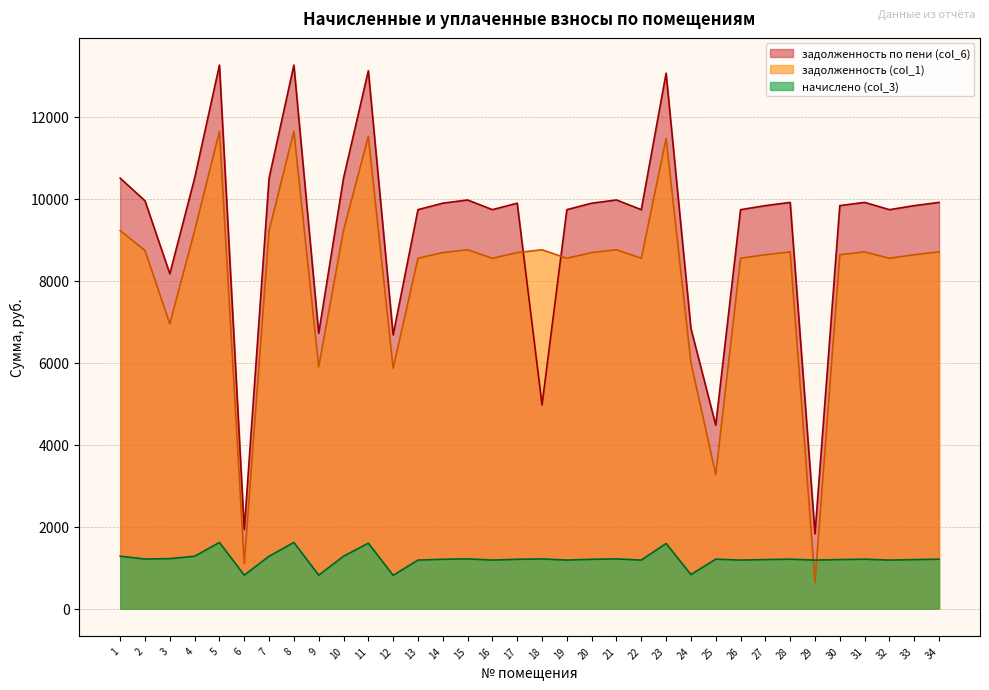

How many lines are shown in the chart?

3